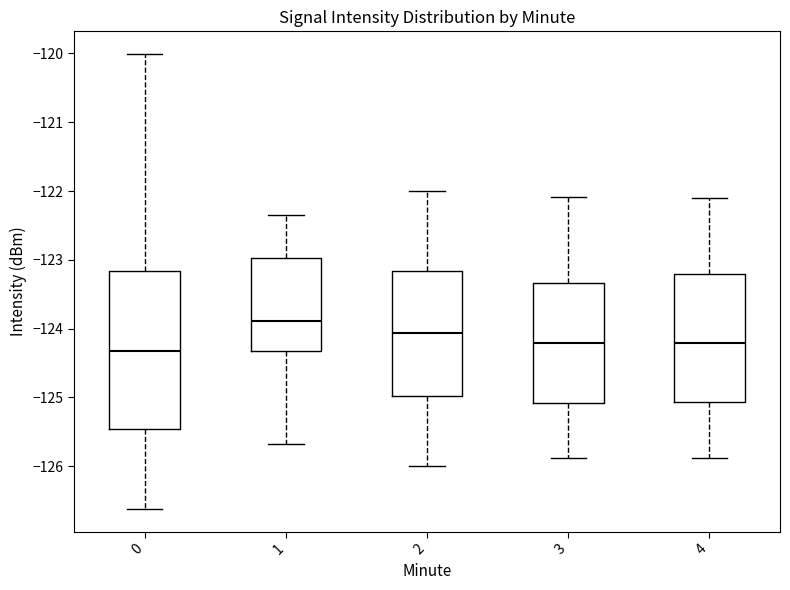

Comparing the boxes themselves (not the whiskers), which one is the tallest?

0